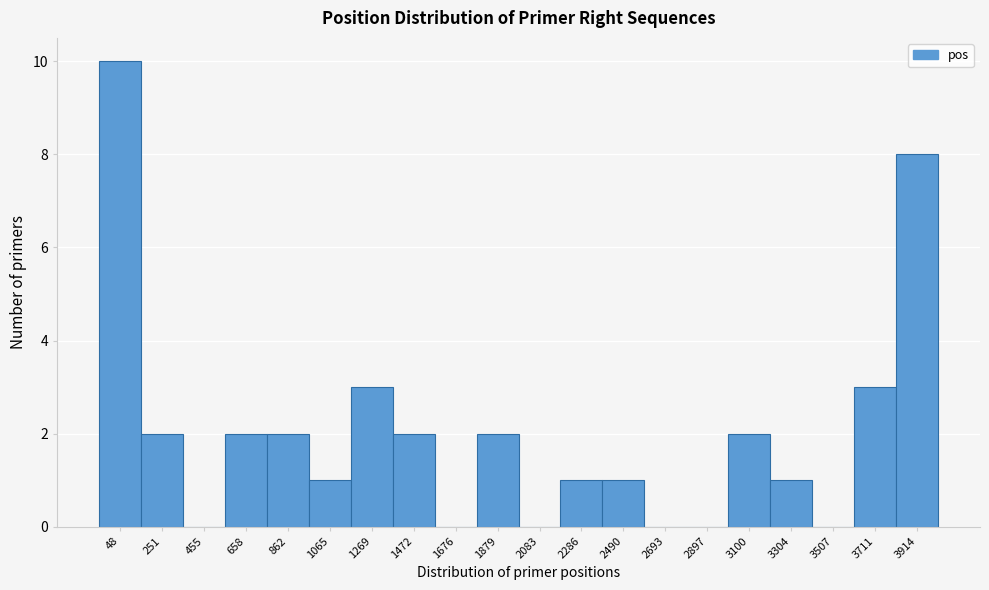

Reading left to right, list all the values displayed in this chart.

48=10	251=2	455=0	658=2	862=2	1065=1	1269=3	1472=2	1676=0	1879=2	2083=0	2286=1	2490=1	2693=0	2897=0	3100=2	3304=1	3507=0	3711=3	3914=8